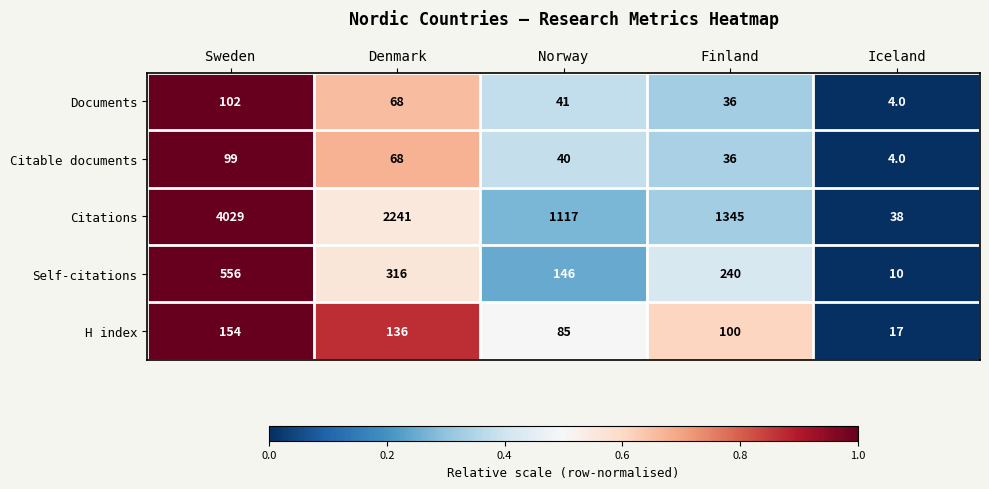

Reading left to right, transcribe all the data shown in this chart.

Documents: Sweden=102	Denmark=68	Norway=41	Finland=36	Iceland=4
Citable documents: Sweden=99	Denmark=68	Norway=40	Finland=36	Iceland=4
Citations: Sweden=4029	Denmark=2241	Norway=1117	Finland=1345	Iceland=38
Self-citations: Sweden=556	Denmark=316	Norway=146	Finland=240	Iceland=10
H index: Sweden=154	Denmark=136	Norway=85	Finland=100	Iceland=17